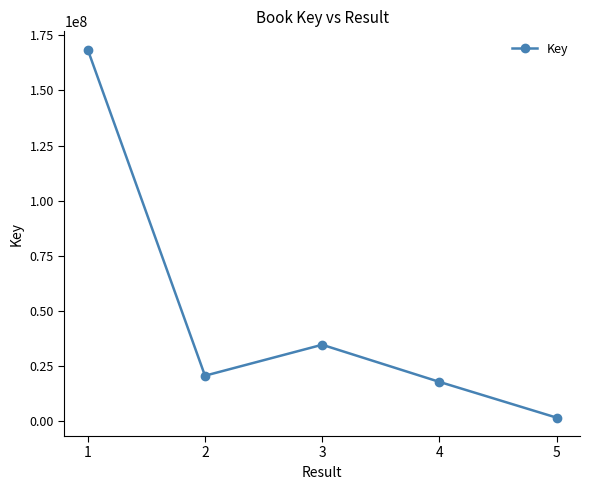

How many interior local peaks (higher than both neighbors) does the data have?

1